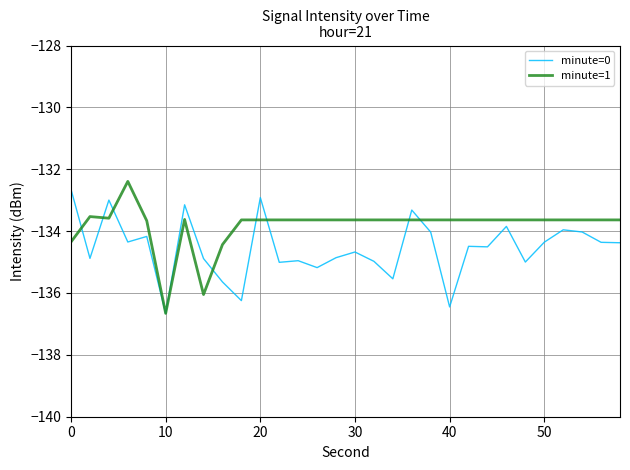

Rank the series by their average value, from highest to lowest.

minute=1, minute=0